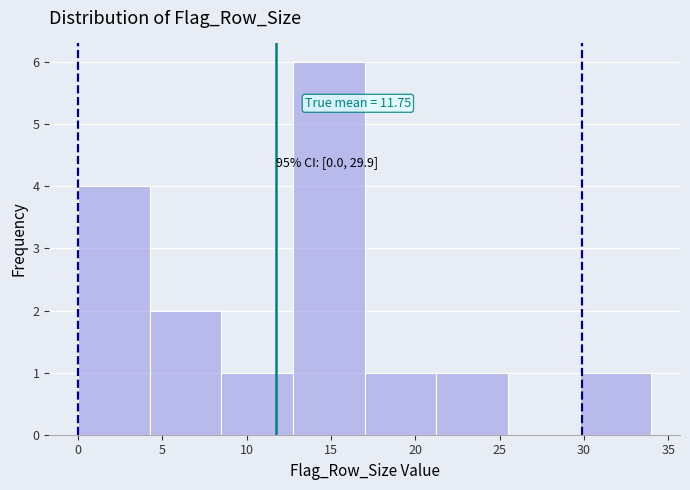

Which range on the x-axis has the tallest bar?

12.75 to 17.00